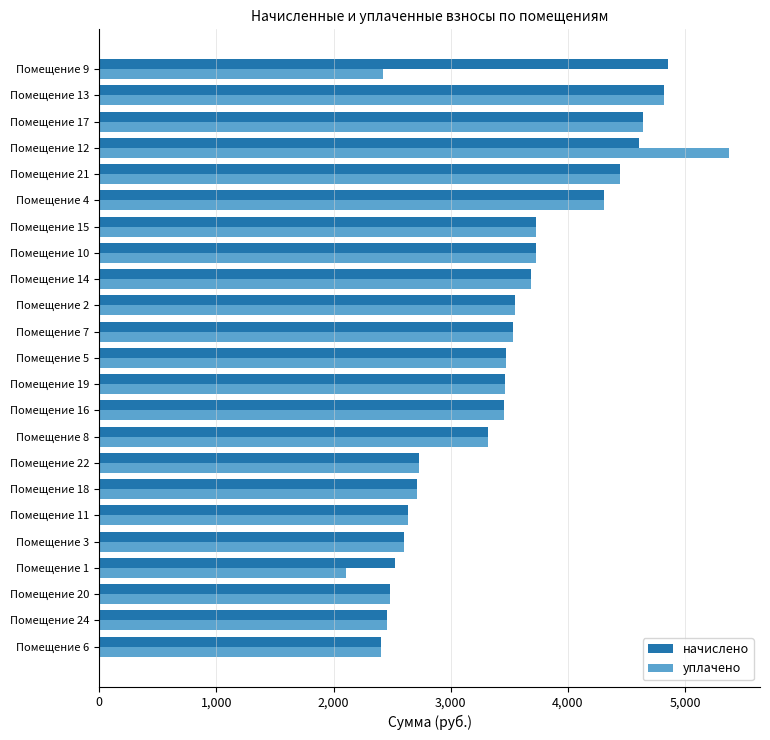

At which category is the sum across all series the highest?

Помещение 12